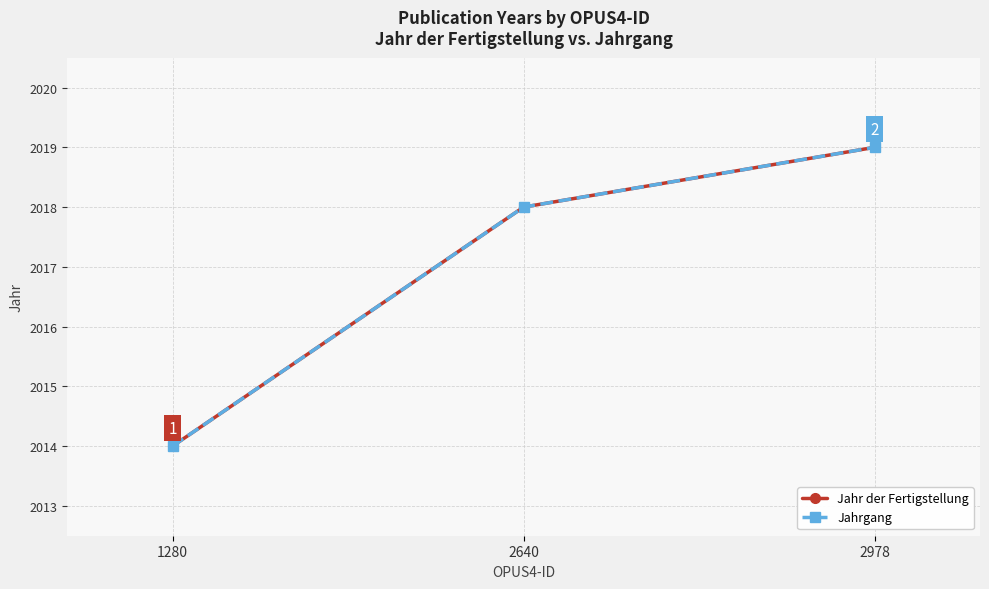

Is this an area chart (filled region under the line)?

No